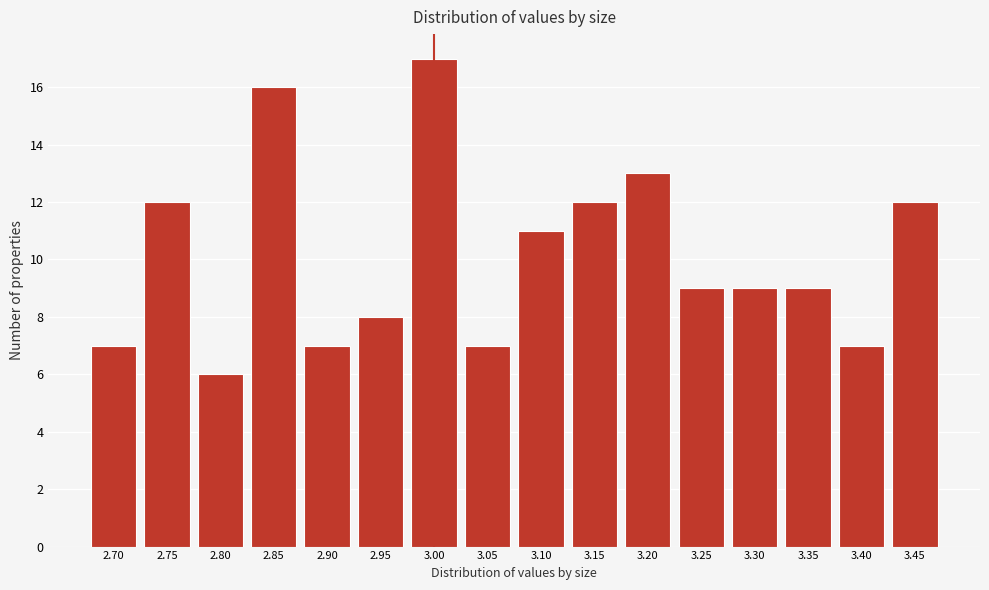

Reading left to right, transcribe all the data shown in this chart.

2.70=7	2.75=12	2.80=6	2.85=16	2.90=7	2.95=8	3.00=17	3.05=7	3.10=11	3.15=12	3.20=13	3.25=9	3.30=9	3.35=9	3.40=7	3.45=12